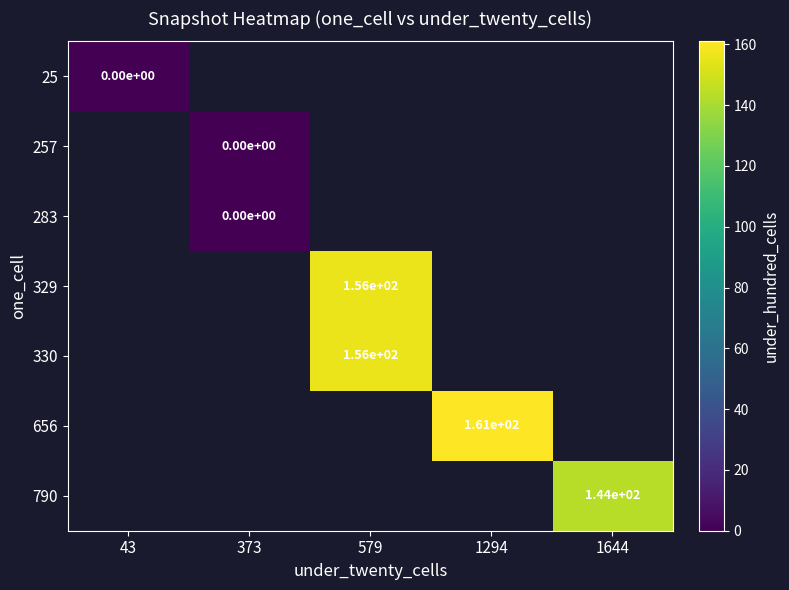

The value of 656 at 1294 is 97.7. True or false?

False